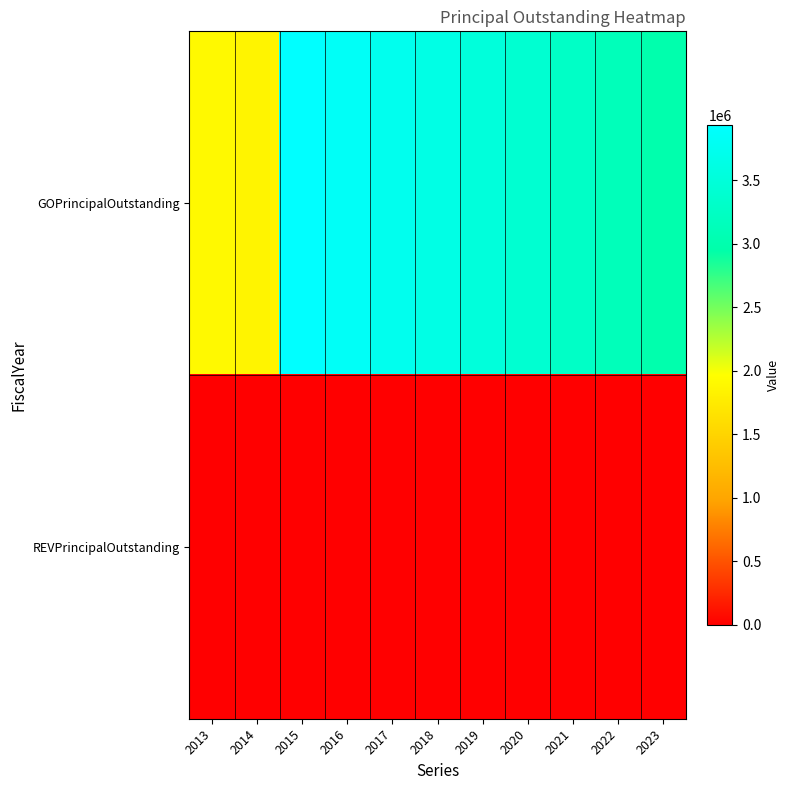

What is the difference between the highest and lowest values at 2017?

3740000